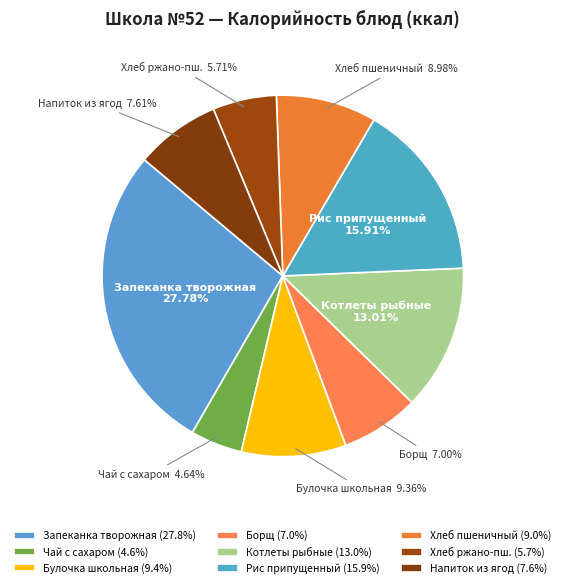

Is it true that Котлеты рыбные is 13% of the pie?

True